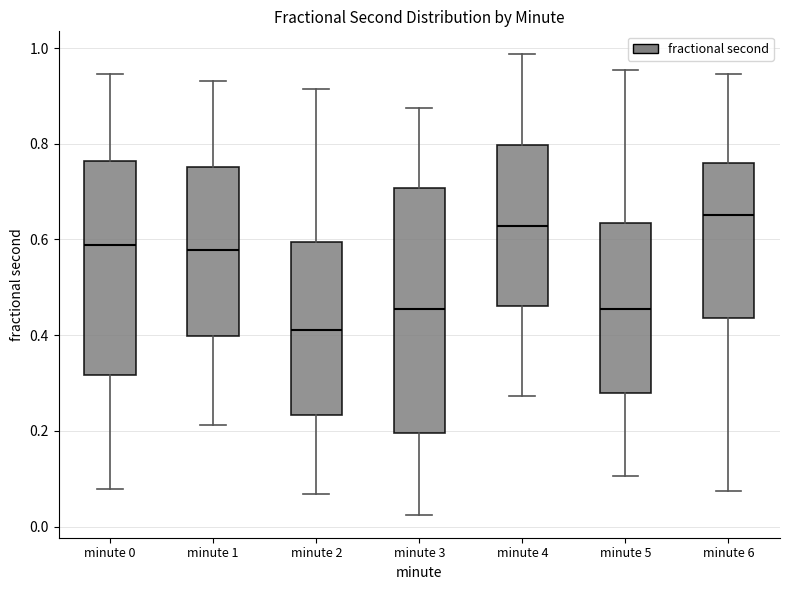

Where does the upper whisker of the box for minute 1 end on the y-axis? The values are not printed on the chart, so give them approximately, as read against the axis.

0.94